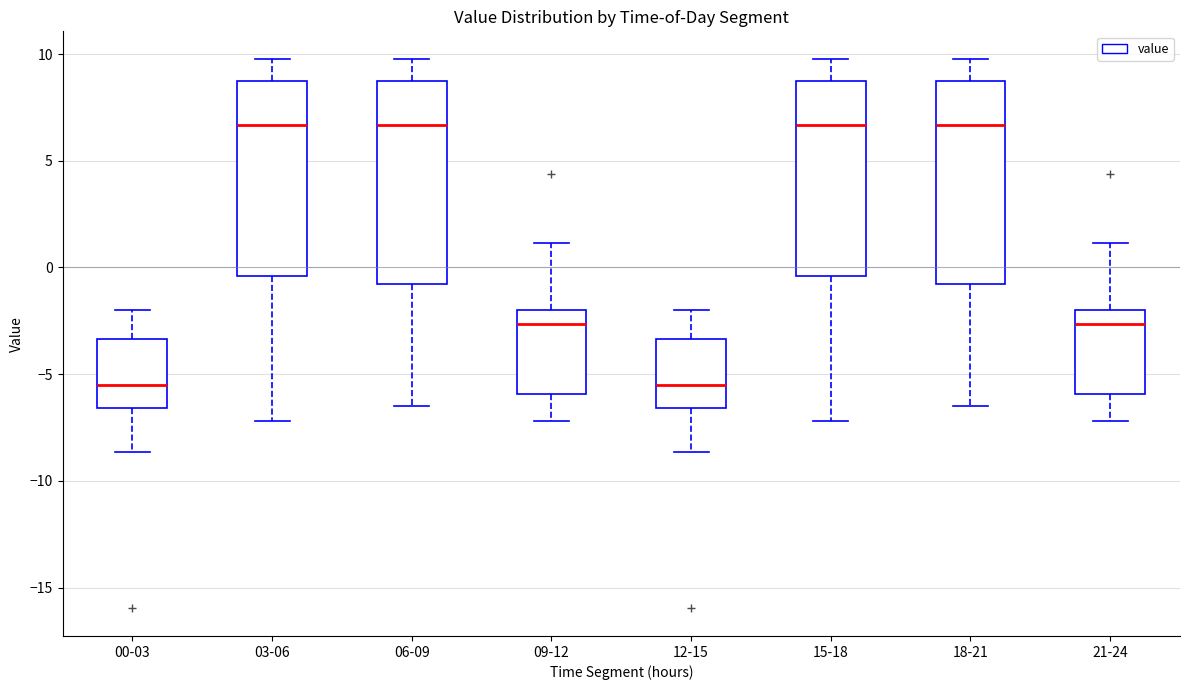

Where does the lower whisker of the box for 00-03 end on the y-axis? The values are not printed on the chart, so give them approximately, as read against the axis.

-8.5